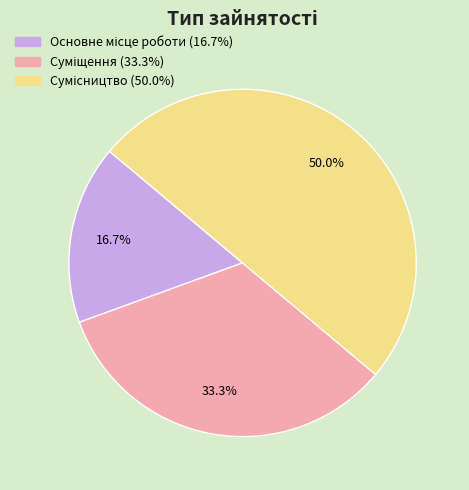

What percentage do Сумісництво and Основне місце роботи together represent?

66.7%